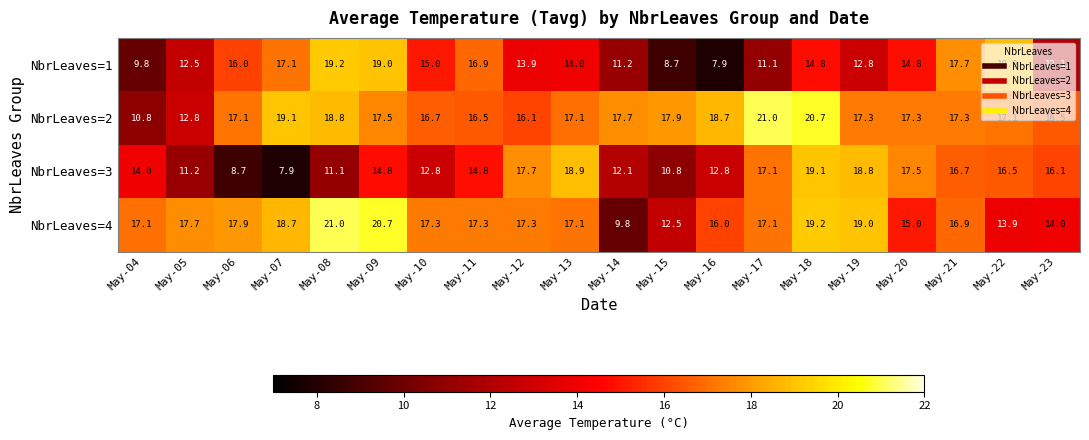

How many categories are shown in the chart?

20